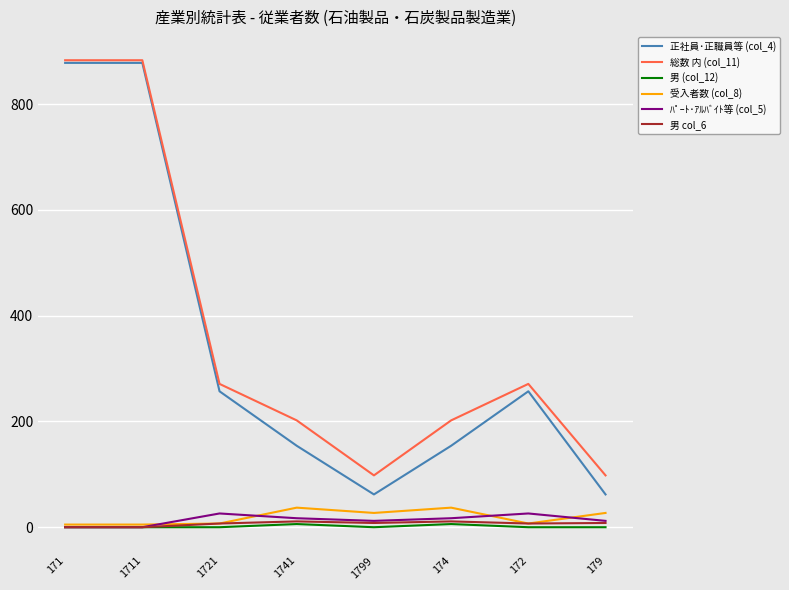

True or false: 男 (col_12) has more than 0 interior local peaks.

True